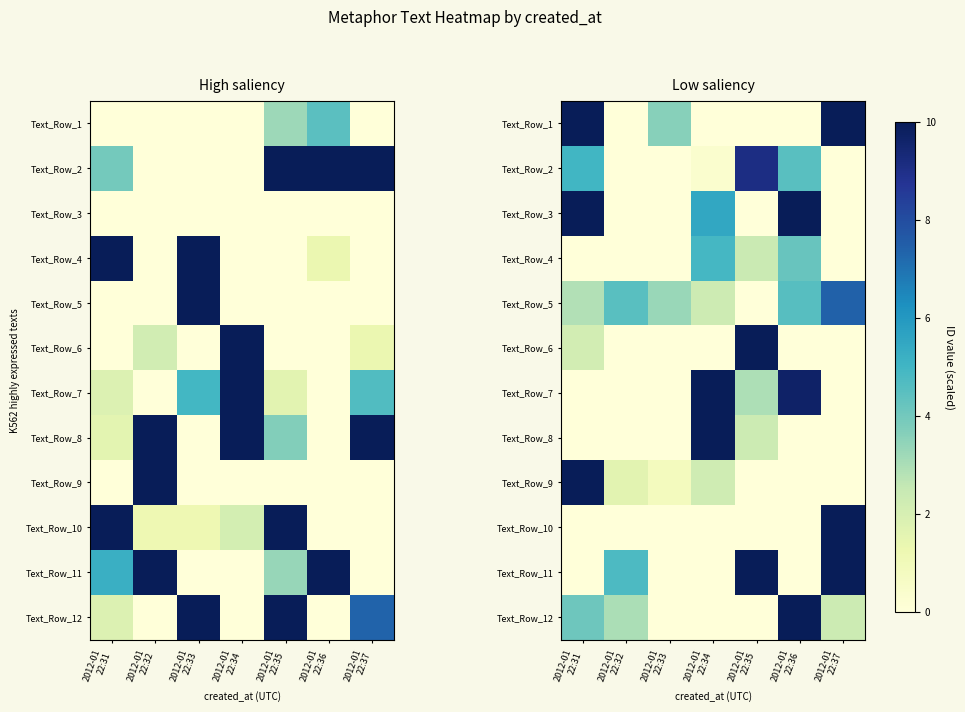

Is the value of Text_Row_4 at 2012-01 22:34 greater than the value of Text_Row_6 at 2012-01 22:31?

Yes